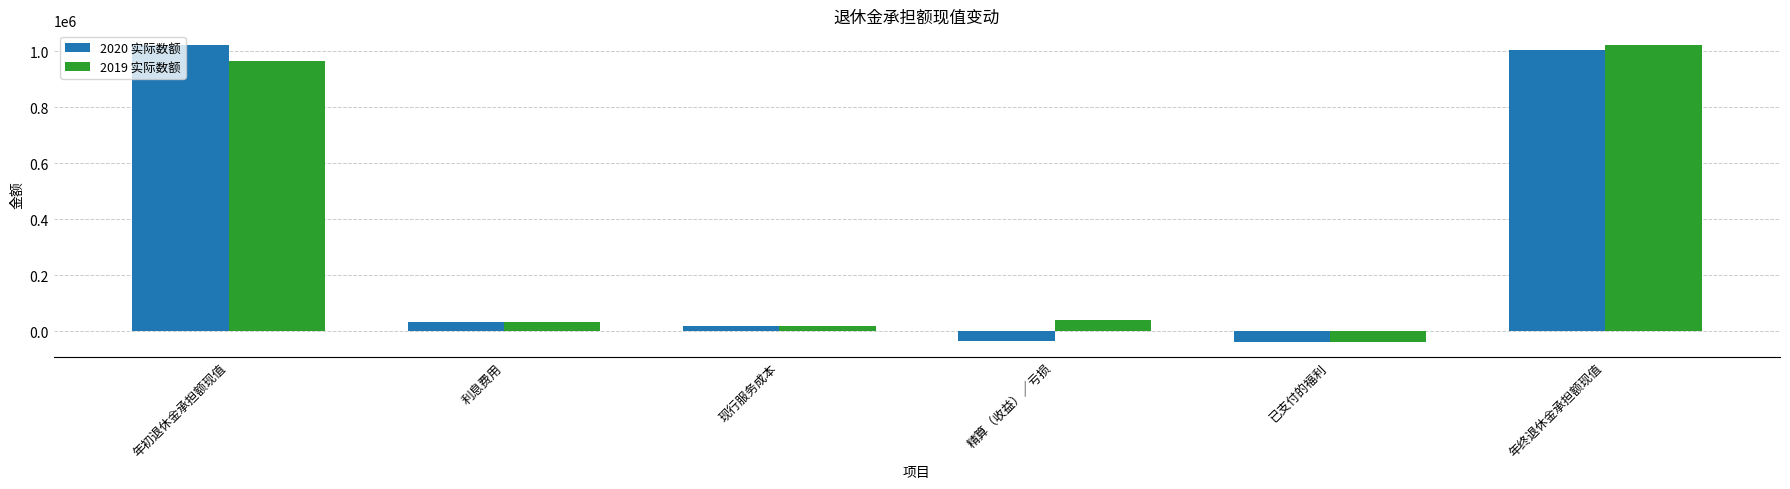

What position from the left is 已支付的福利?

5